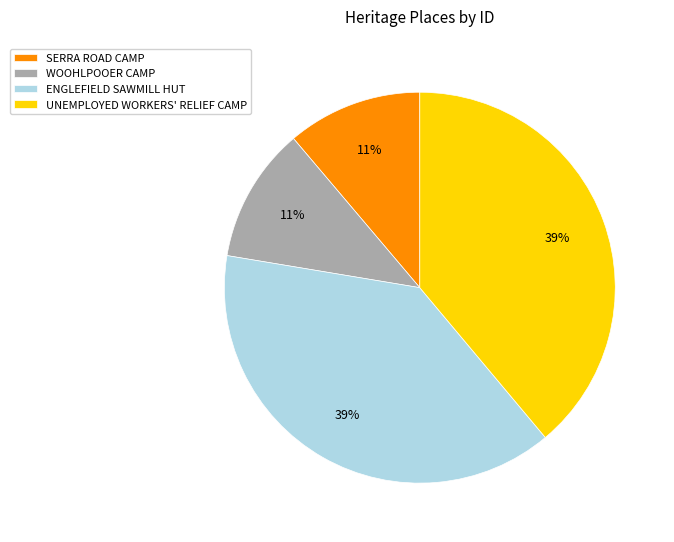

To the nearest percent, what is the difference between the largest and smallest slice percentages?

28%